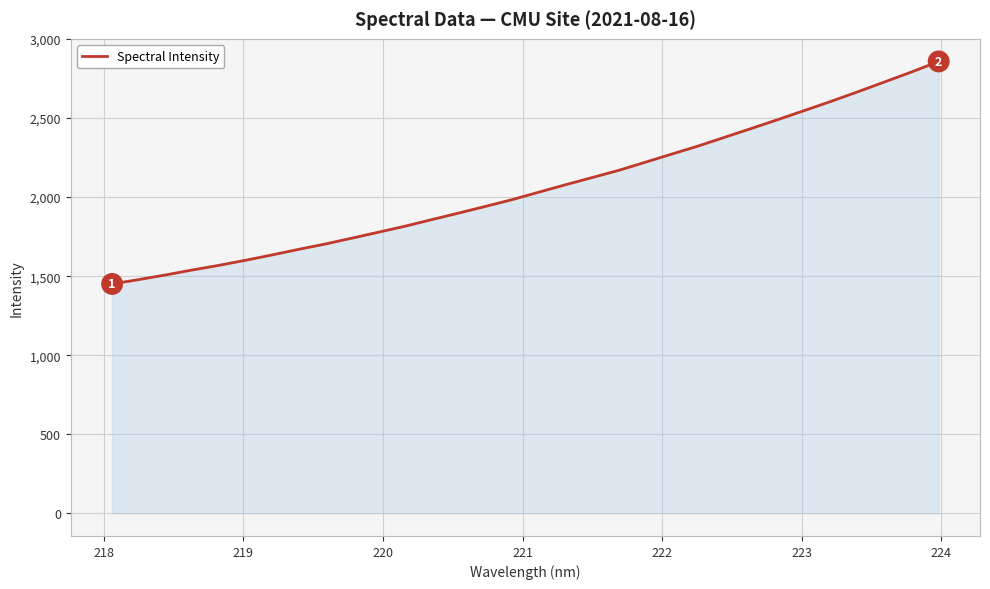

How many lines are shown in the chart?

1